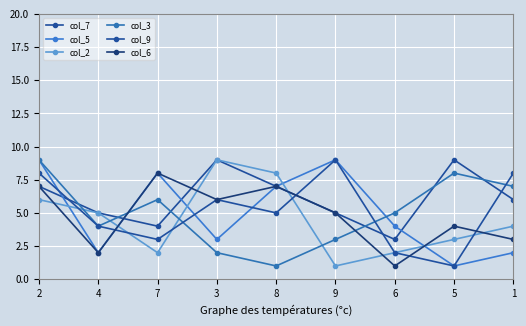

What is the label of the 4th point from the left?

3